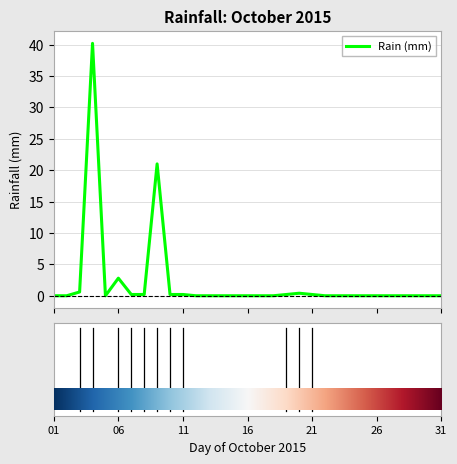

What is the maximum value shown in the chart?

40.2